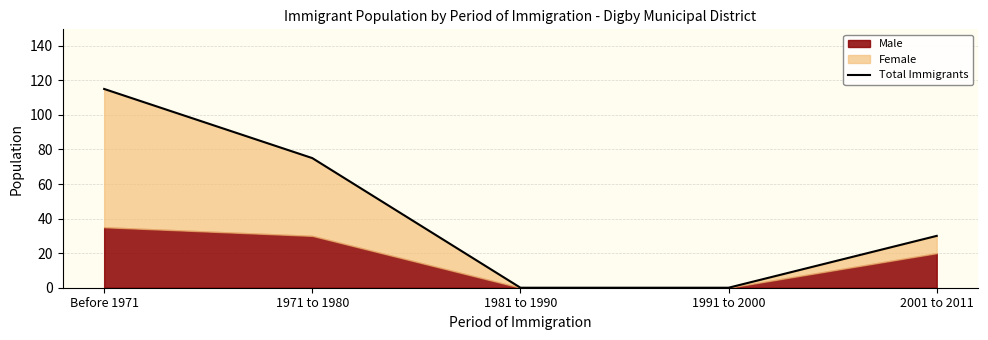

List the labels in order of value, smallest first.

1981 to 1990, 1991 to 2000, 2001 to 2011, 1971 to 1980, Before 1971